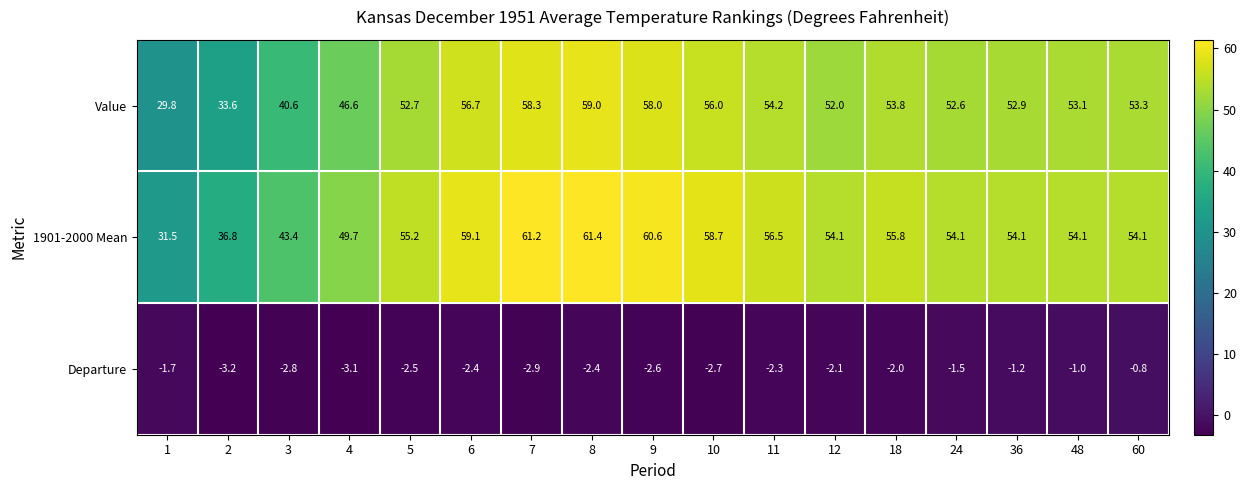

At how many categories does at least one series exceed 39?

15